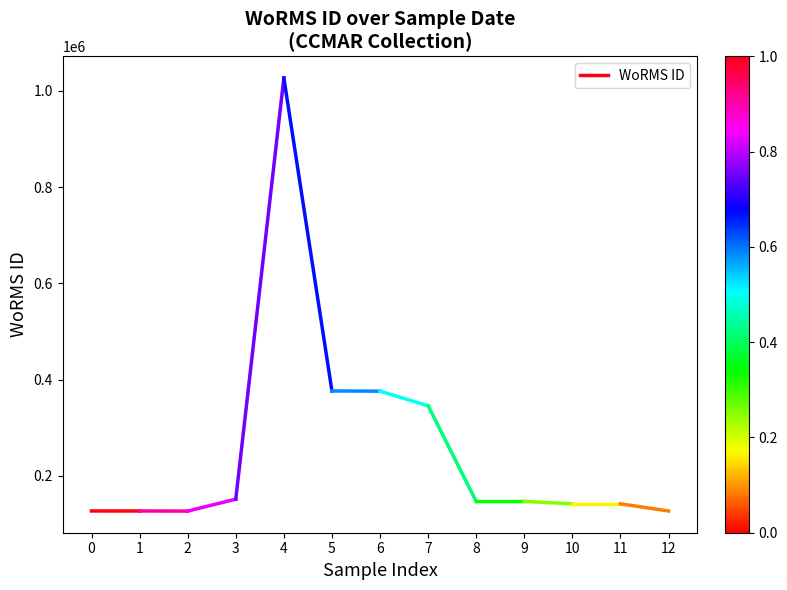

The value at 1 is 206449. True or false?

False